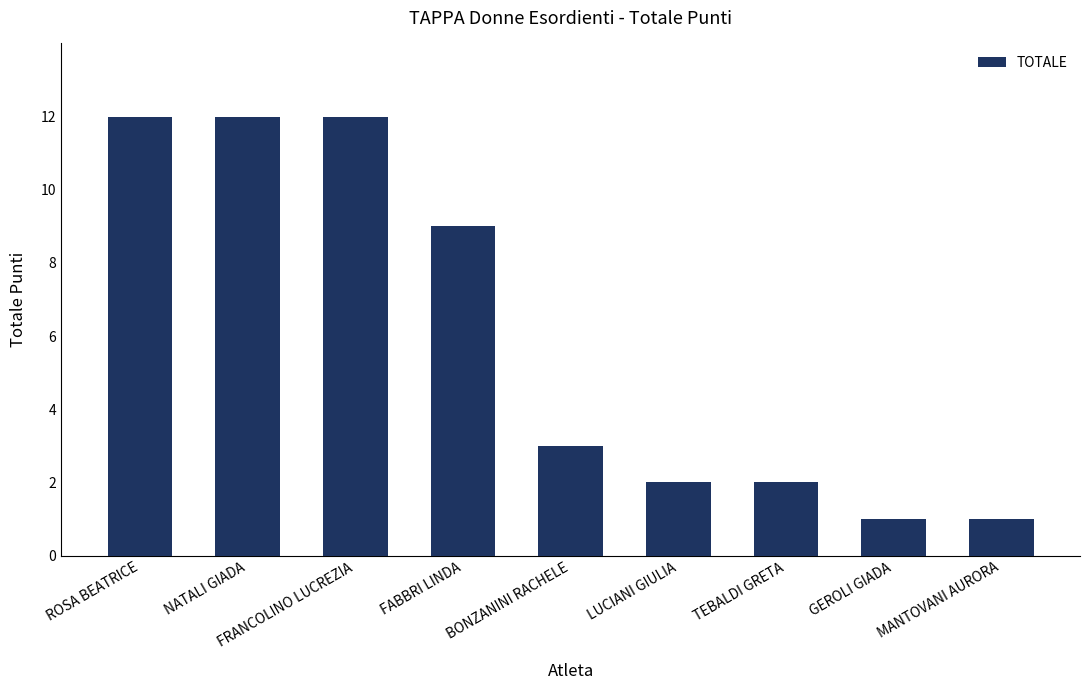

What is the maximum value shown in the chart?

12